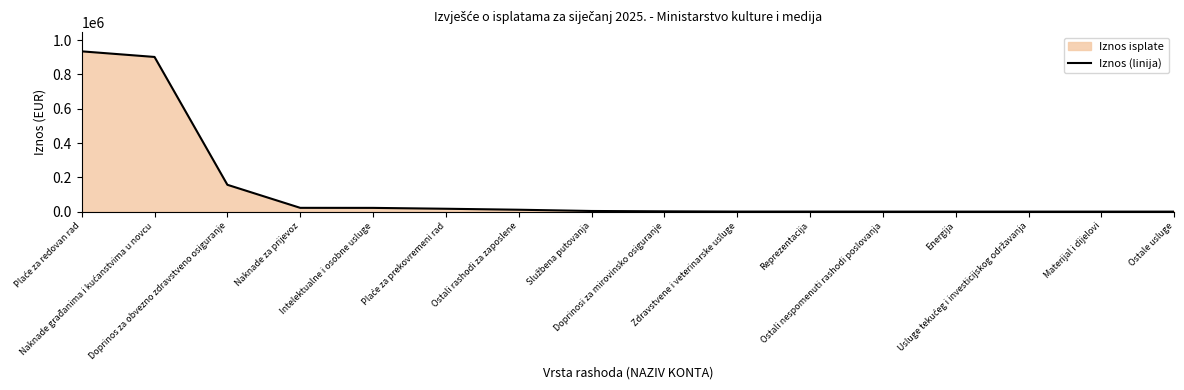

What is the maximum value shown in the chart?

934621.5